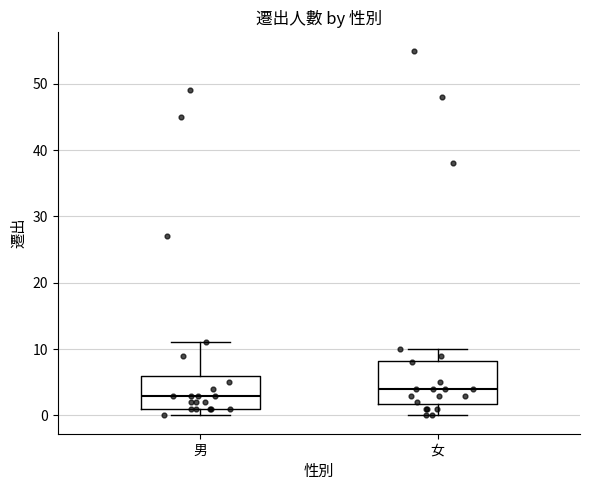

Reading left to right, read every box against the y-axis: the position of its median line, the range the box covers, and the ends of its whiskers. The values are not printed on the chart, so give them approximately, as read against the axis.

男: median 3, box 1 to 6, whiskers 0 to 11
女: median 4, box 2 to 8, whiskers 0 to 10